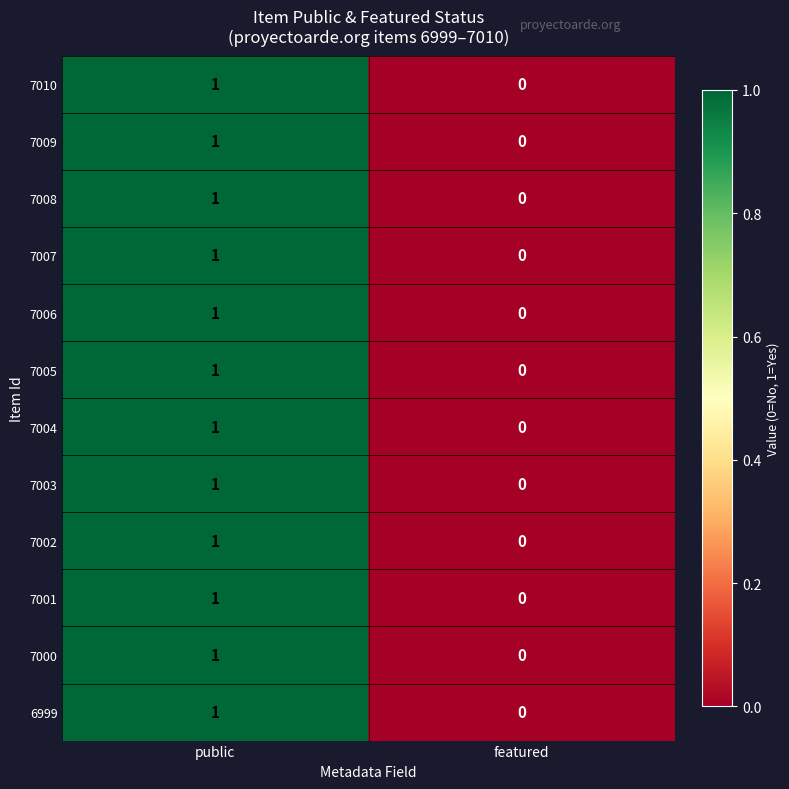

The value of 7002 at featured is 0. True or false?

True